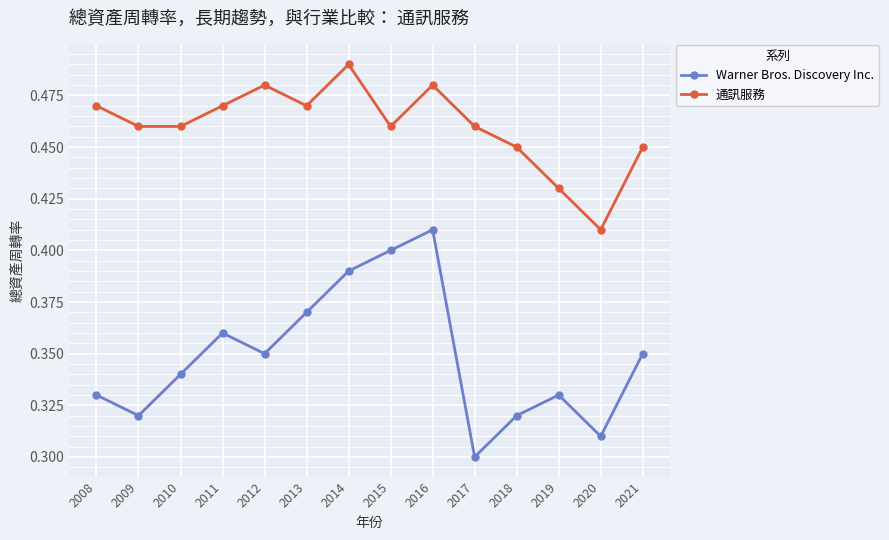

What is the difference between the maximum and minimum values in the 通訊服務 series?

0.1